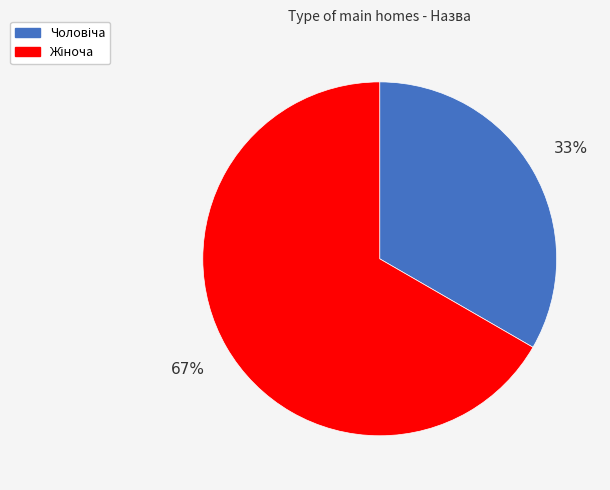

Does any single category account for the majority?

Yes